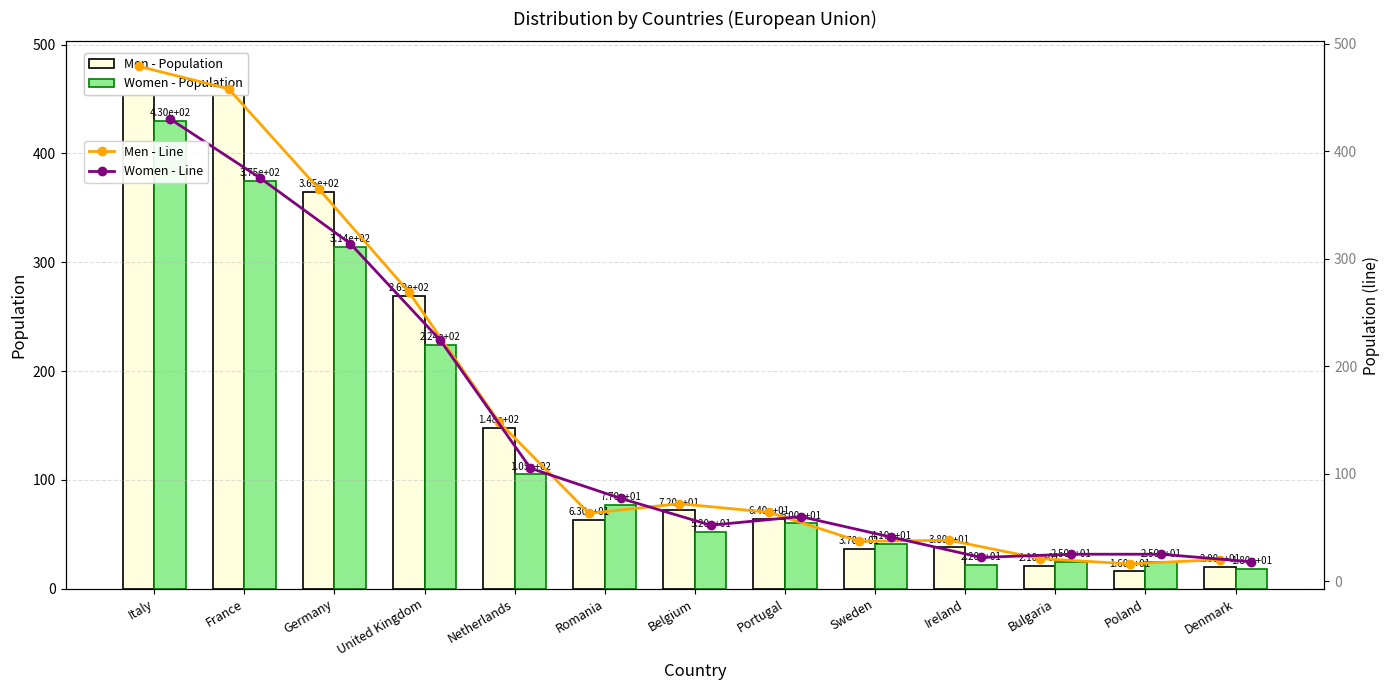

What is the value of the Men - Line point at the 7th from the left?

72